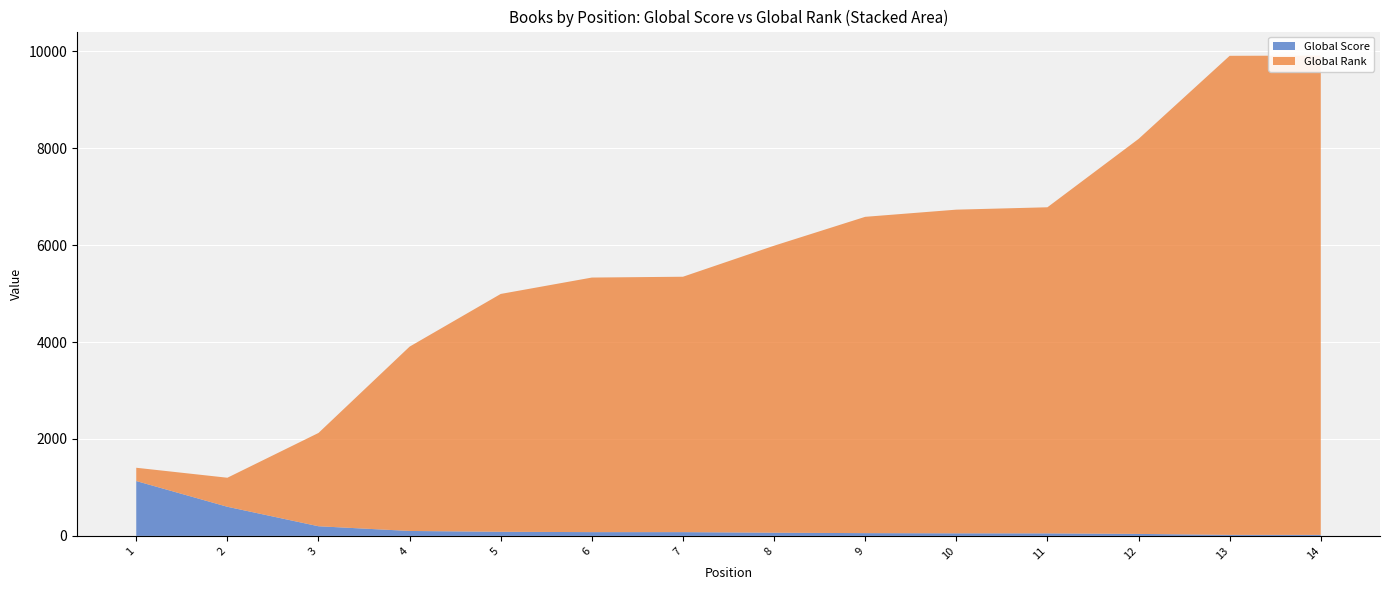

Reading left to right, extract all data points from this chart.

Global Score: 1132	601	199	102	85	78	78	66	57	53	52	41	21	21
Global Rank: 274	599	1925	3803	4907	5252	5269	5921	6526	6678	6728	8149	9884	9889